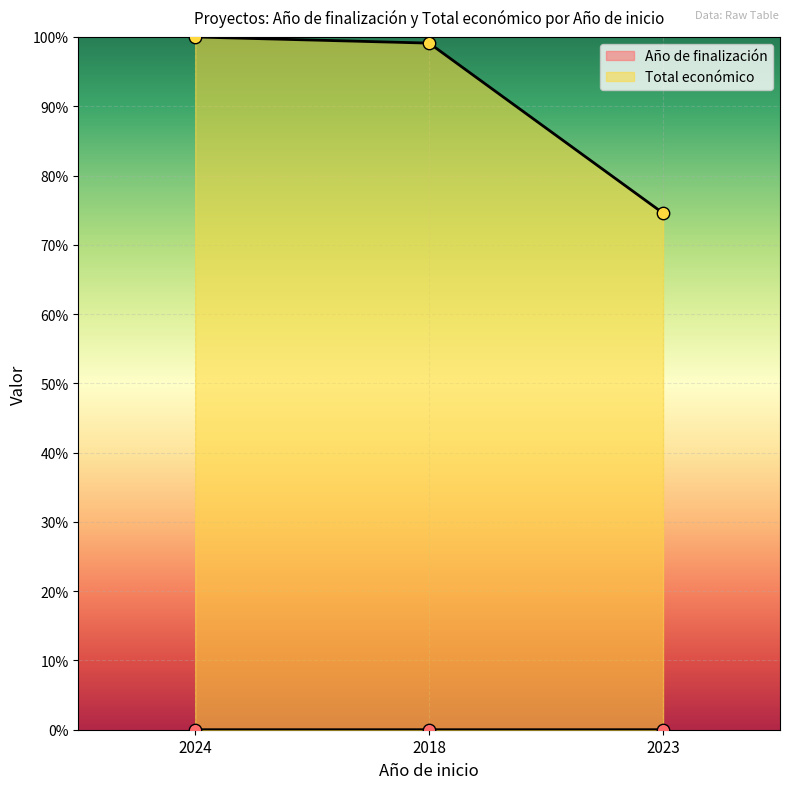

Which series has the largest total across all categories?

Total económico